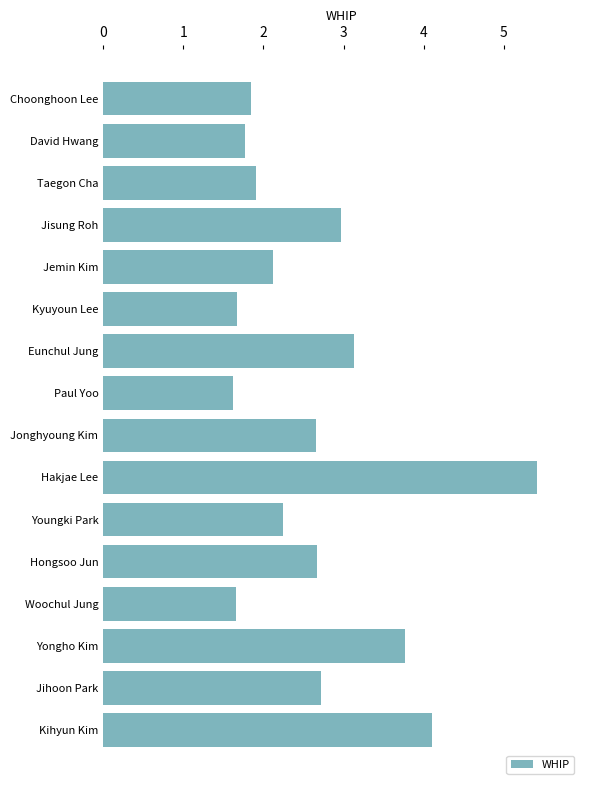

Is it true that the value at Hongsoo Jun is 2.7?

True